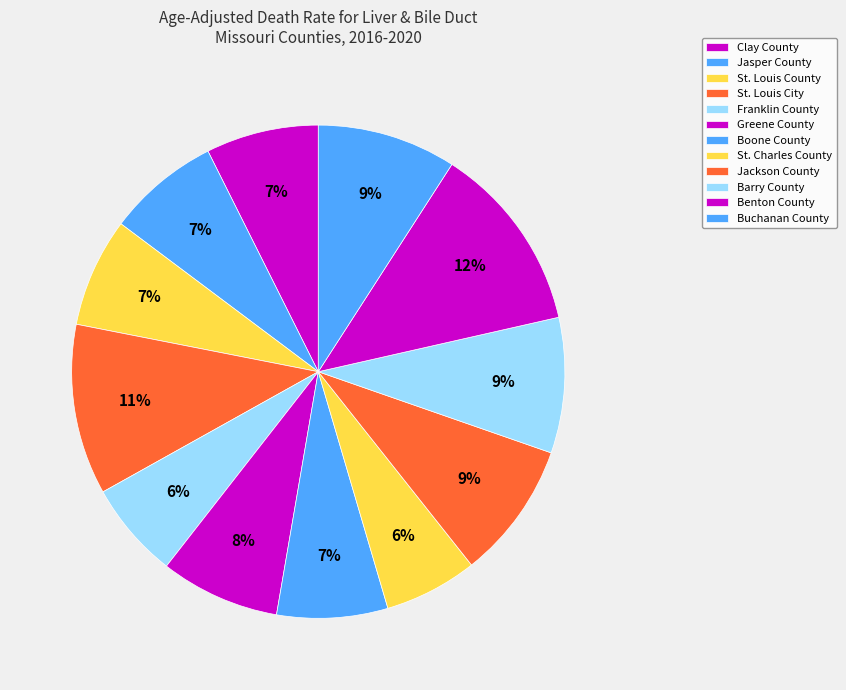

To the nearest percent, what is the combined percentage of Boone County and St. Louis City?

18%